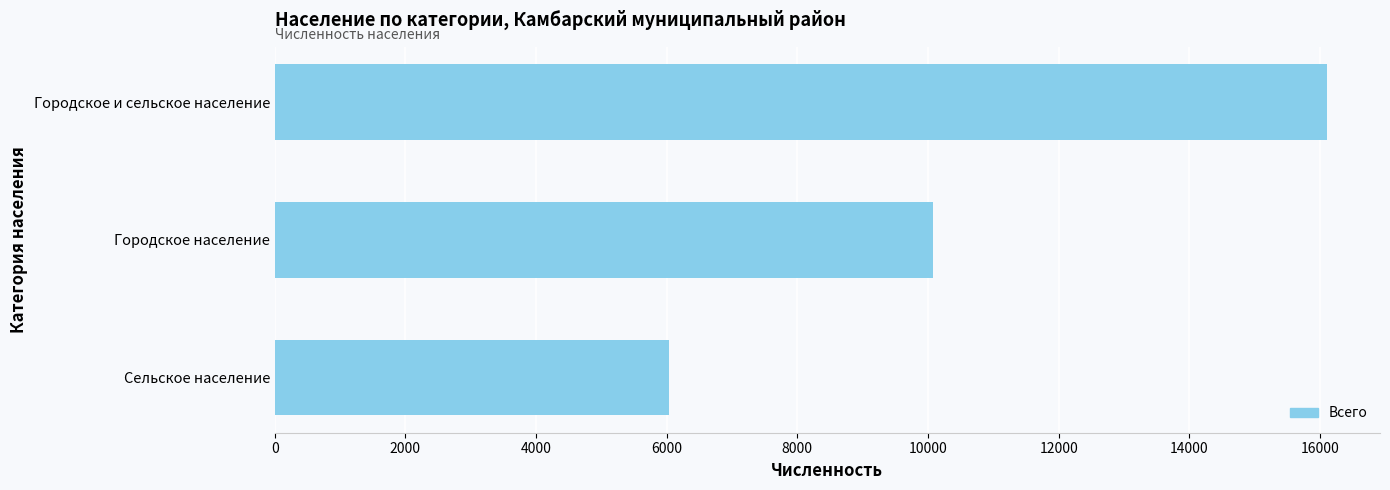

Rank the categories by value from lowest to highest.

Сельское население, Городское население, Городское и сельское население